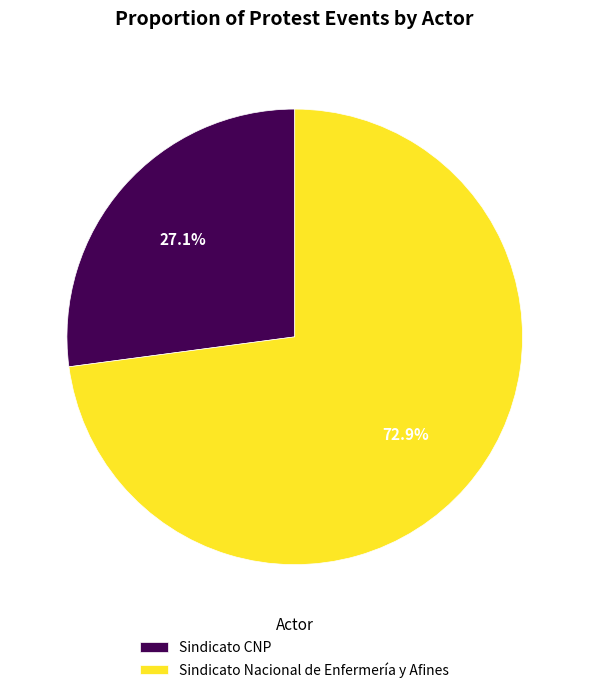

Which slice is the largest?

Sindicato Nacional de Enfermería y Afines